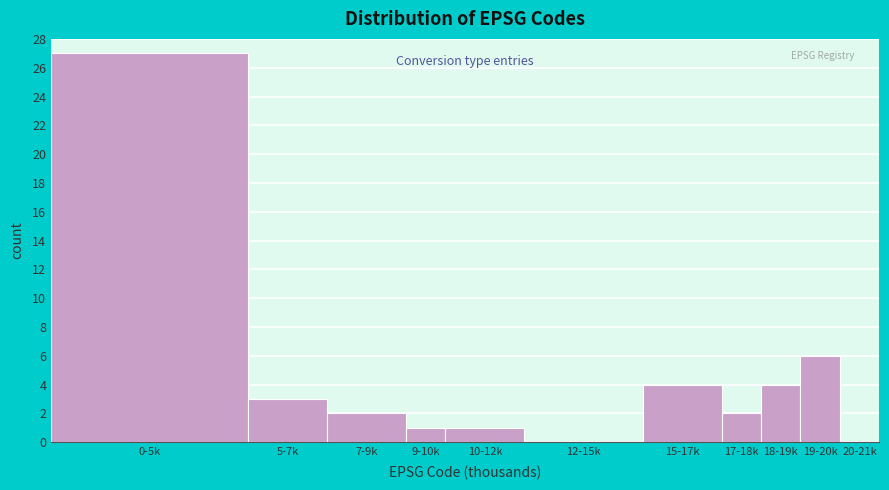

Reading left to right, what are all the values shown in this chart?

0-5k=27	5-7k=3	7-9k=2	9-10k=1	10-12k=1	12-15k=0	15-17k=4	17-18k=2	18-19k=4	19-20k=6	20-21k=0